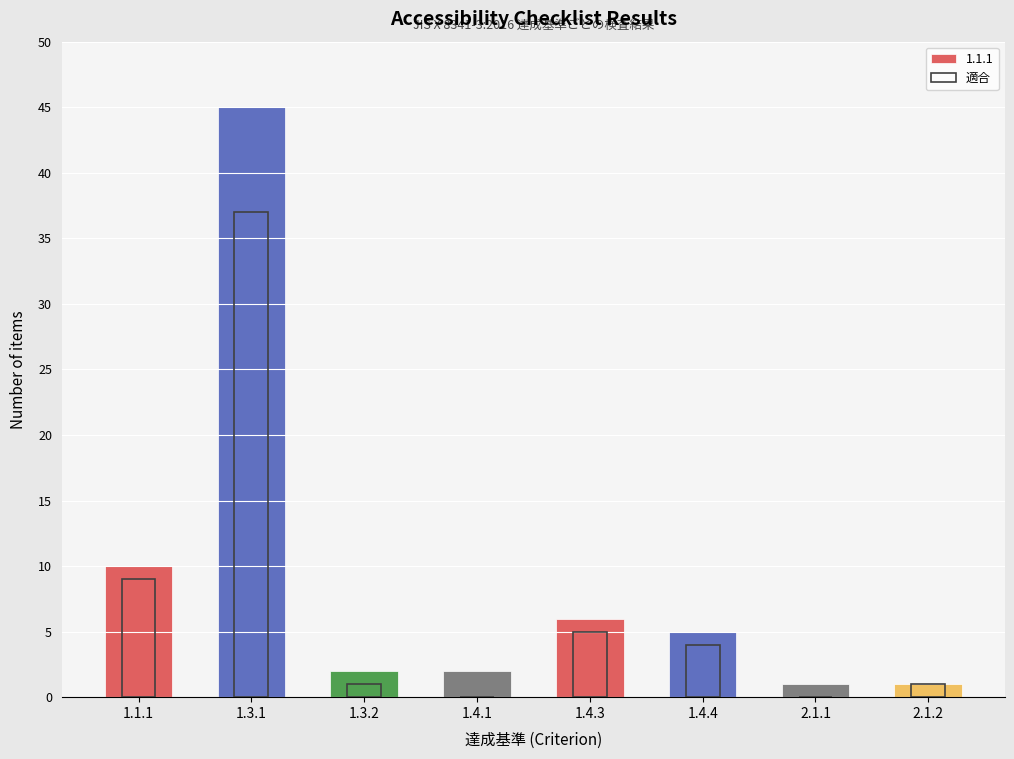

Rank the categories by value from highest to lowest.

1.3.1, 1.1.1, 1.4.3, 1.4.4, 1.3.2, 2.1.2, 1.4.1, 2.1.1